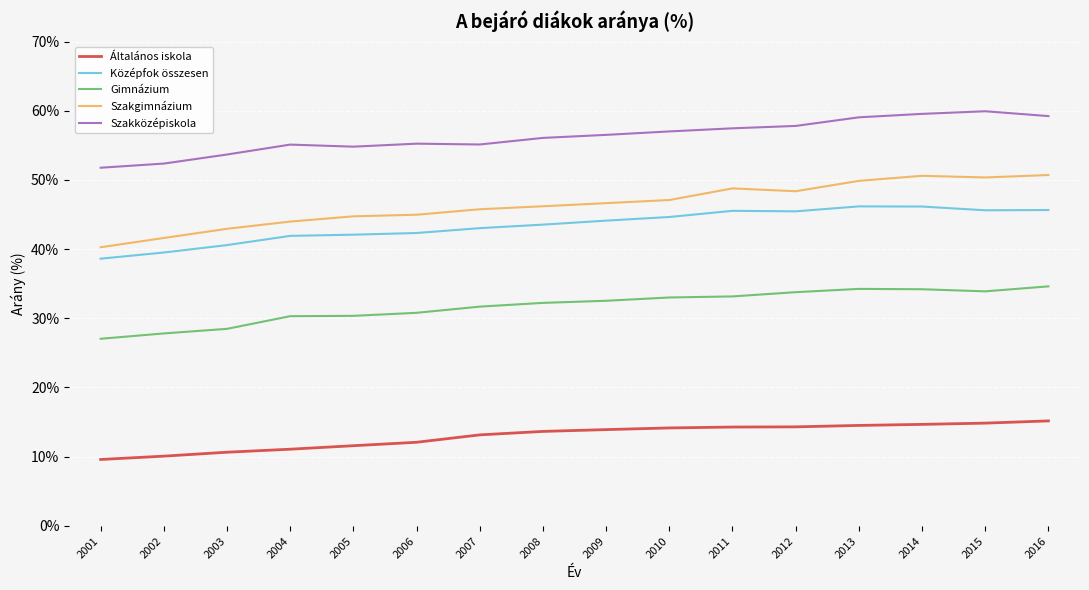

Does the chart have visible grid lines?

Yes